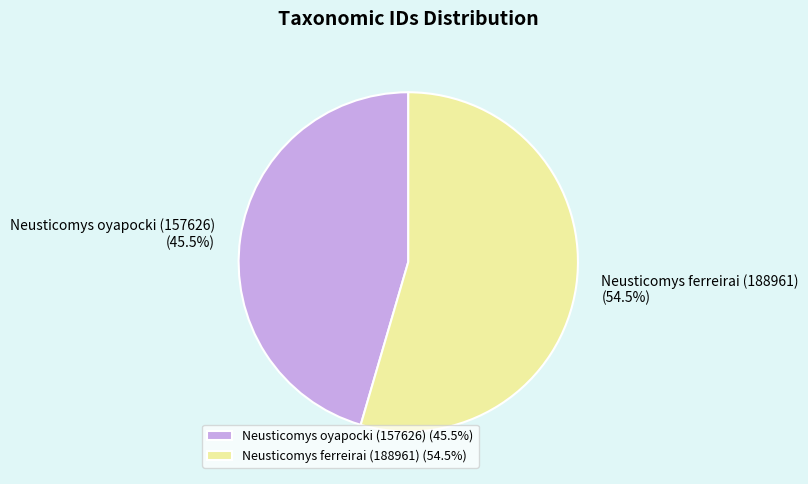

What is the ratio of the value at Neusticomys ferreirai (188961) to the value at Neusticomys oyapocki (157626)?

1.2